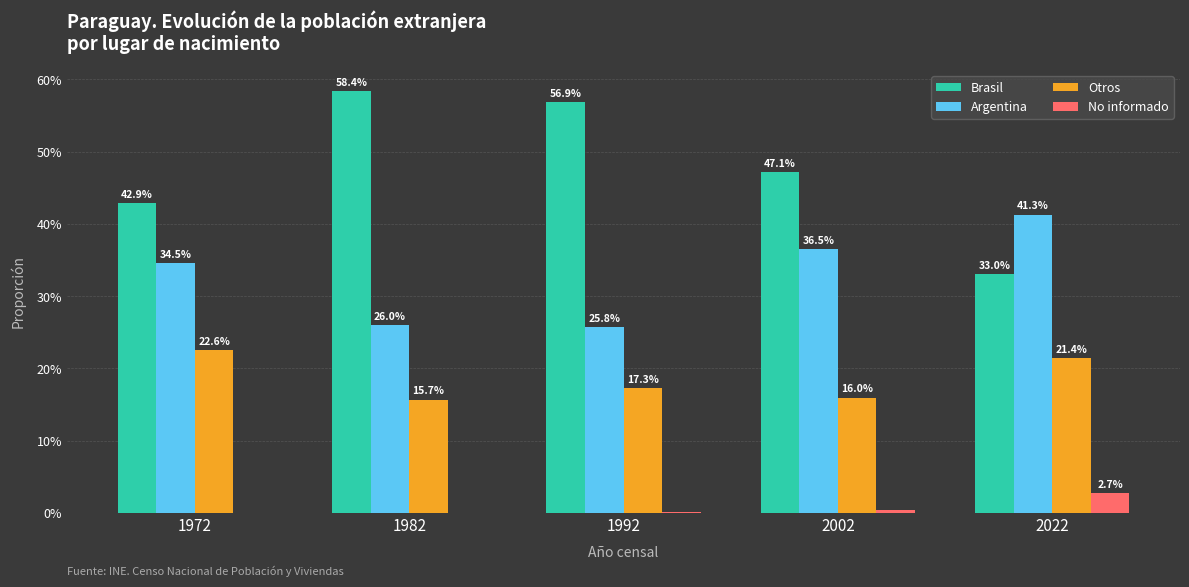

Which category has the highest value in the Otros series?

1972